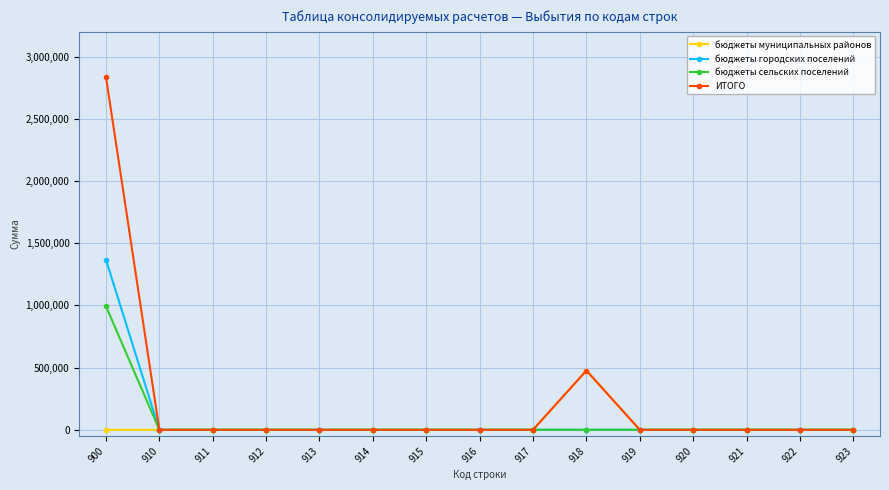

What is the highest value of the ИТОГО series?

2837396